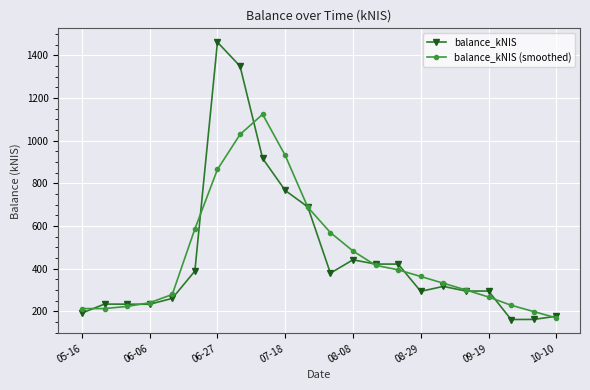

What is the average value of the balance_kNIS series?

458.7